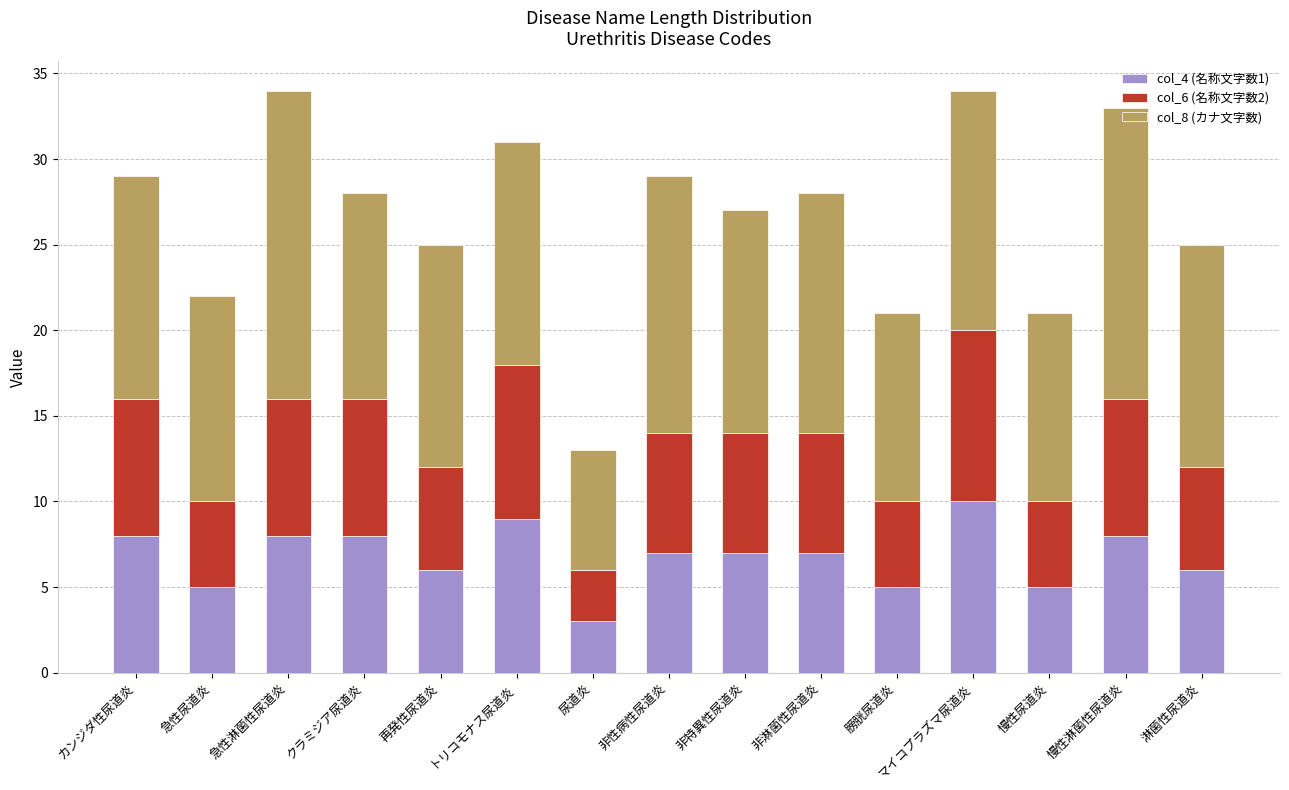

What is the lowest value of the col_4 (名称文字数1) series?

3